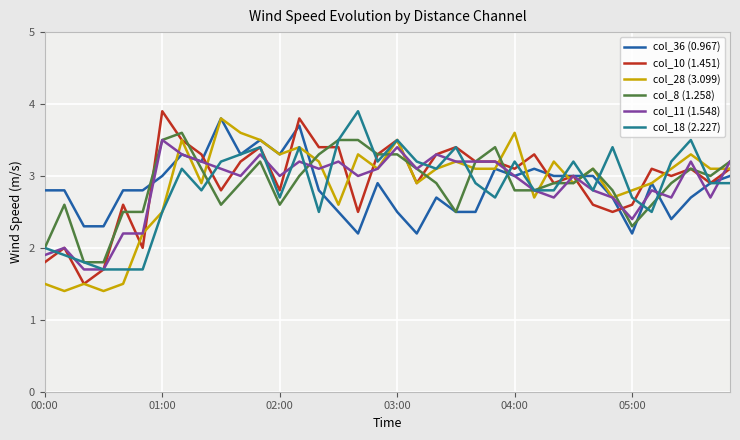

How many distinct data groups are displayed?

6